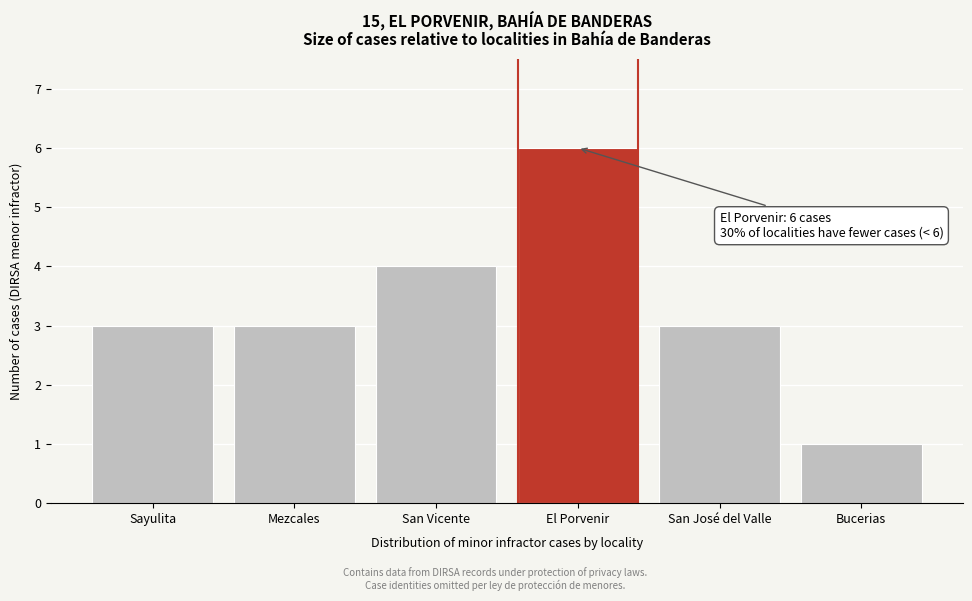

Reading right to left, extract all data points from this chart.

Bucerias=1	San José del Valle=3	El Porvenir=6	San Vicente=4	Mezcales=3	Sayulita=3